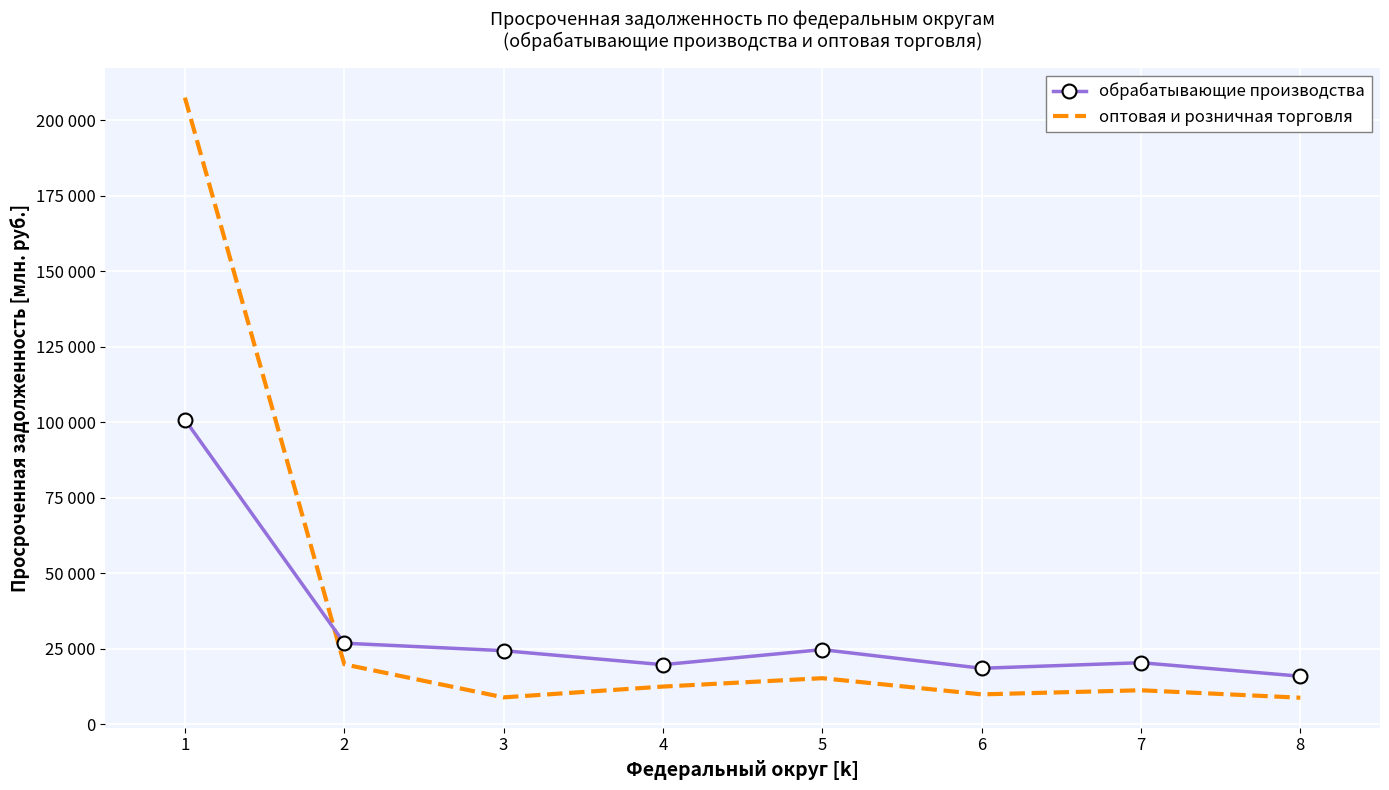

The обрабатывающие производства series shows 24705 at 5. True or false?

True